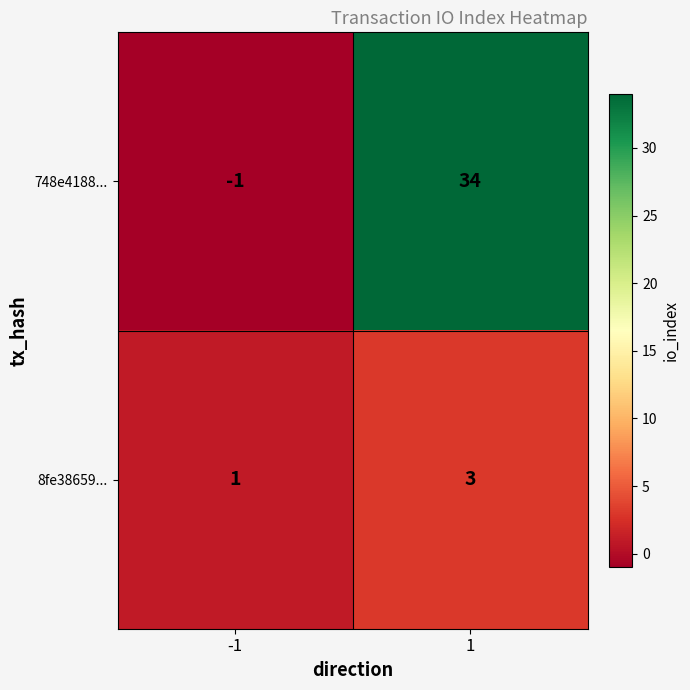

How many series are shown in this chart?

2